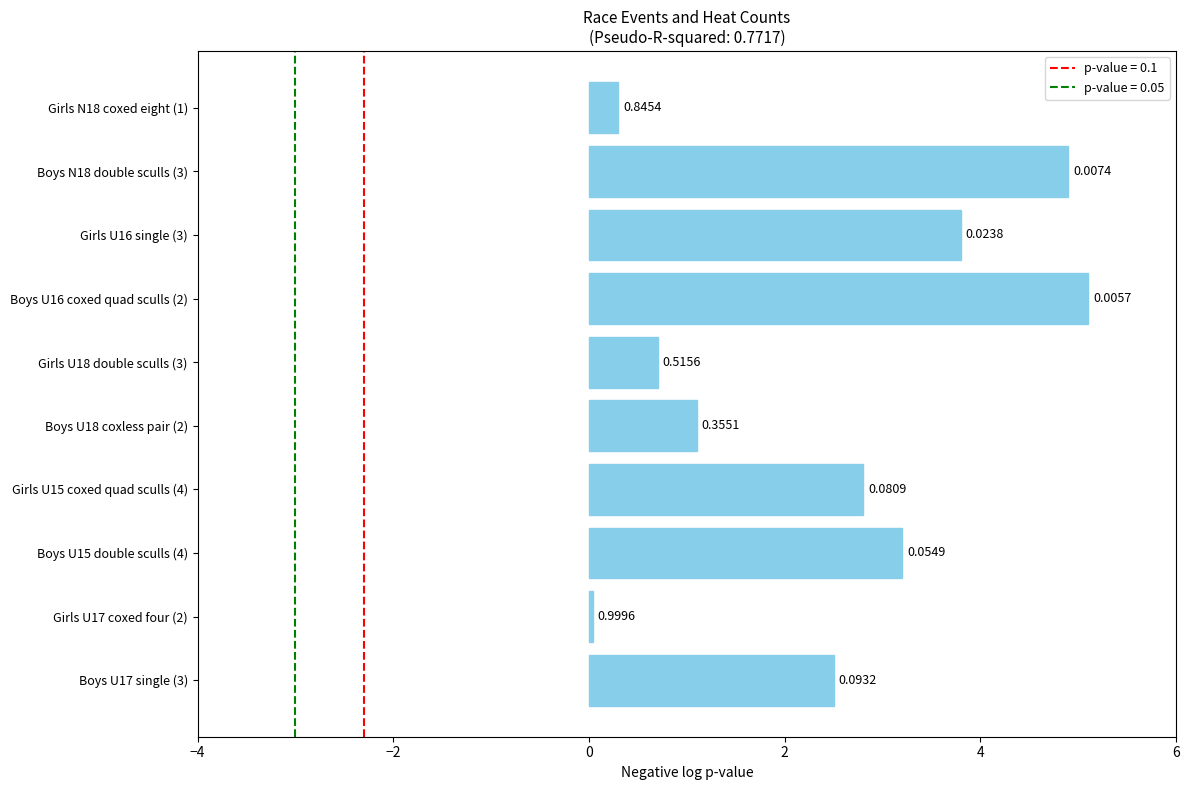

What is the difference between the maximum and minimum values?

5.1